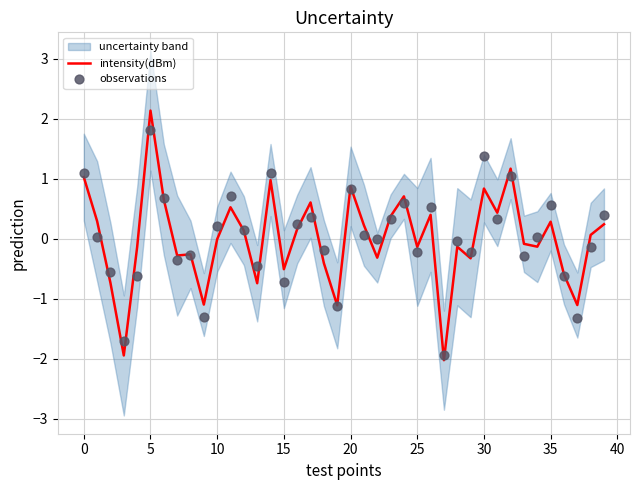

What is the highest value of the intensity(dBm) series?

2.1